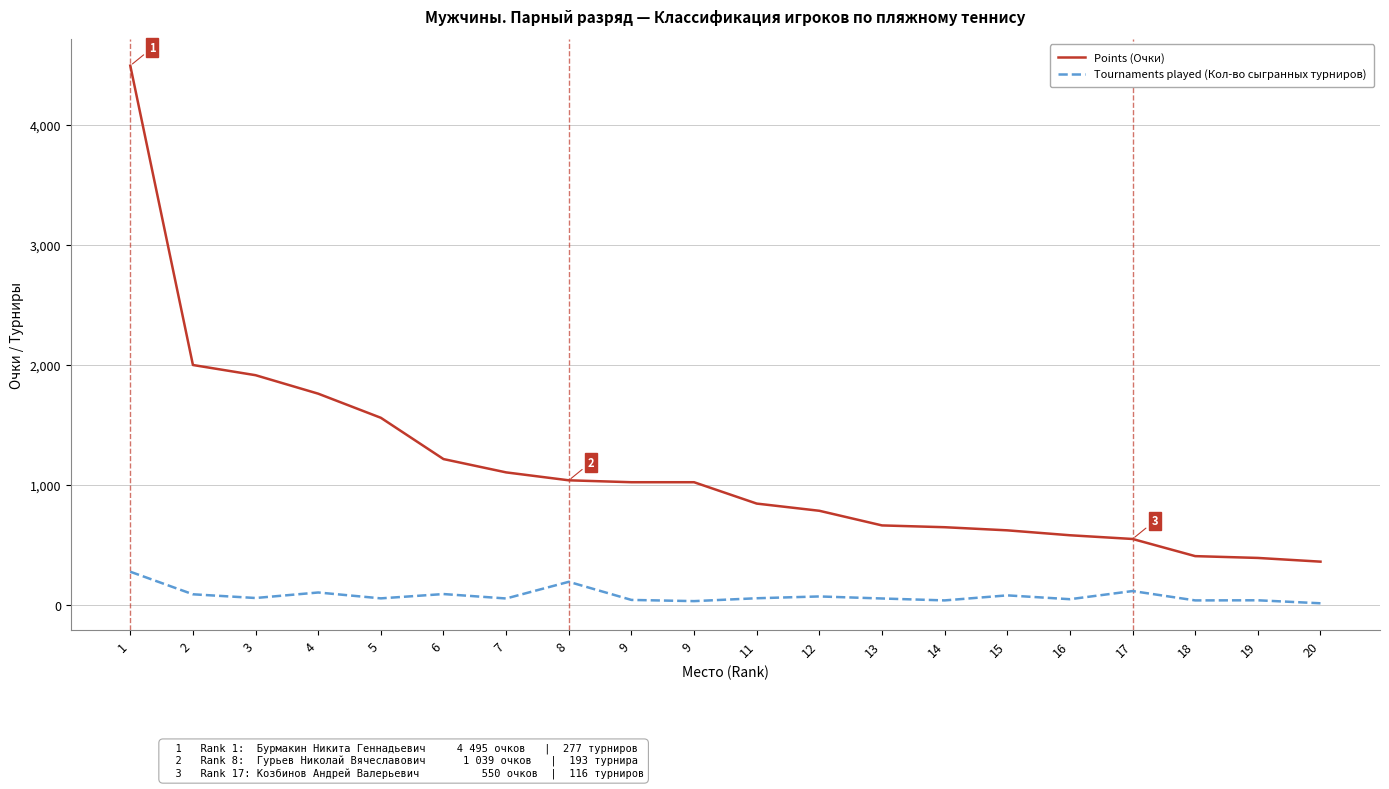

At 18, list the series in order from smallest to largest.

Tournaments played (Кол-во сыгранных турниров), Points (Очки)